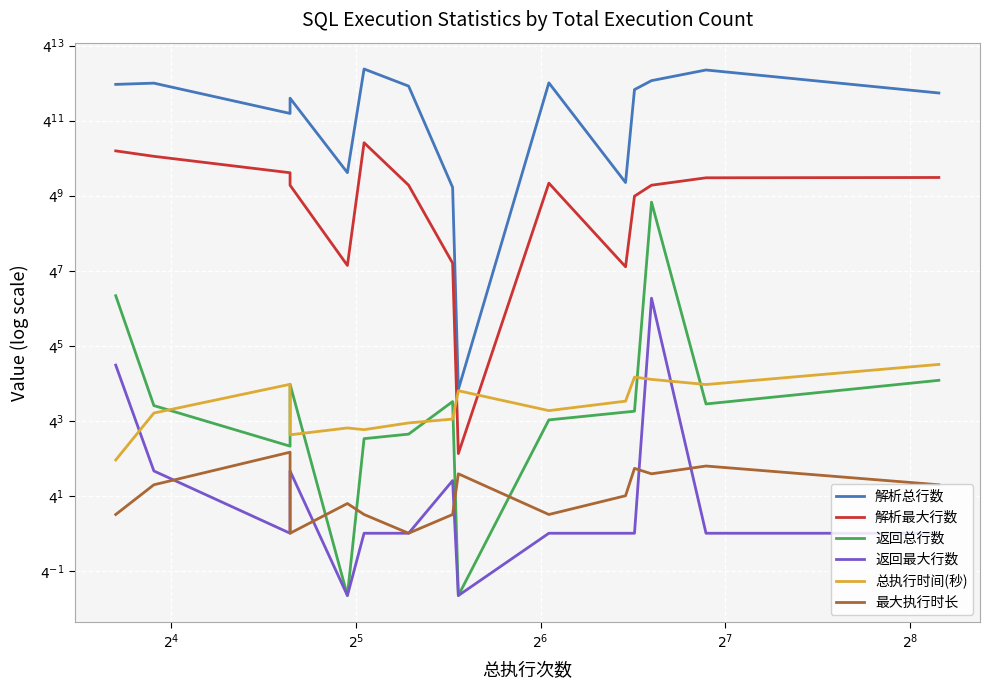

What is the greatest value displayed?

28343261.0